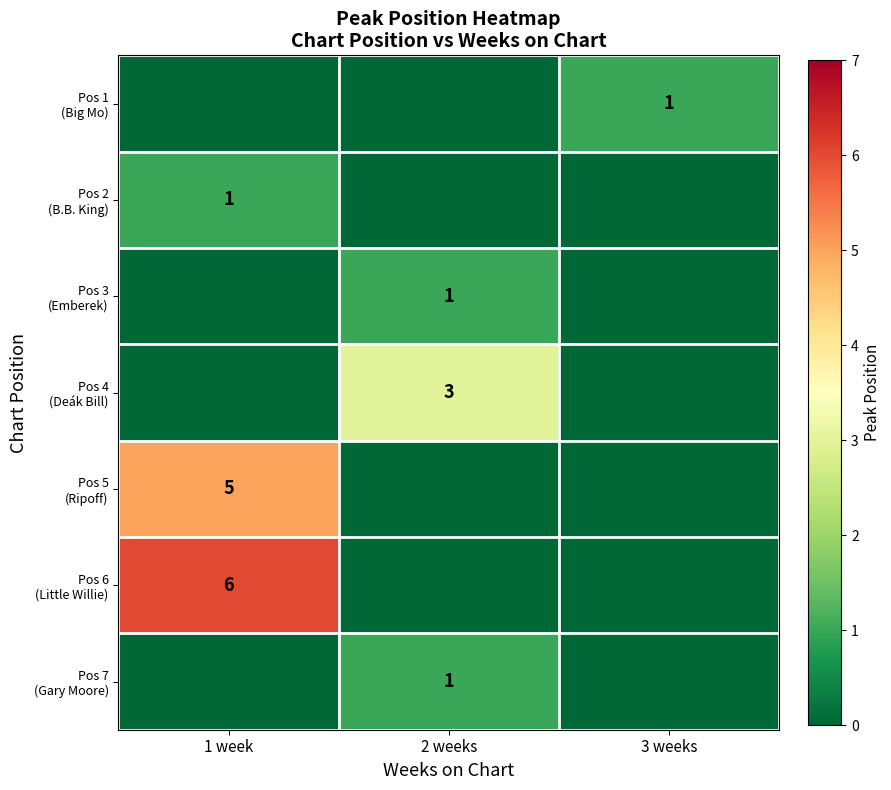

What is the difference between the maximum and minimum values in the Pos 2 (B.B. King) series?

1